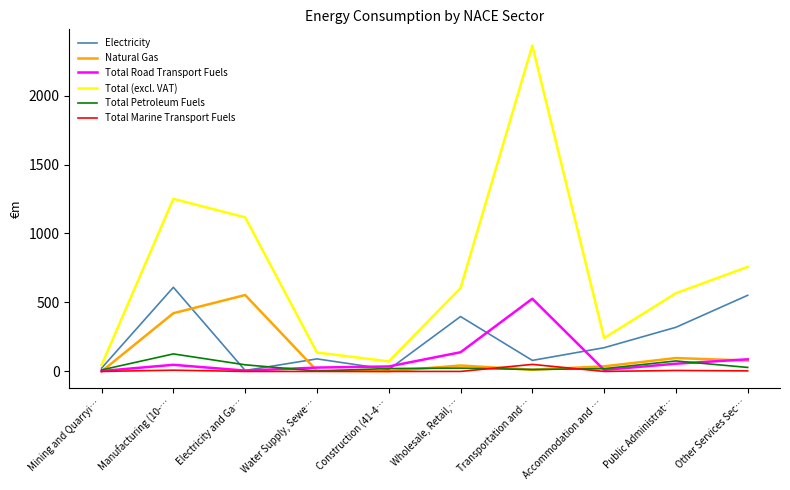

In Total (excl. VAT), how many points are lower than both neighbors (excluding endpoints)?

2